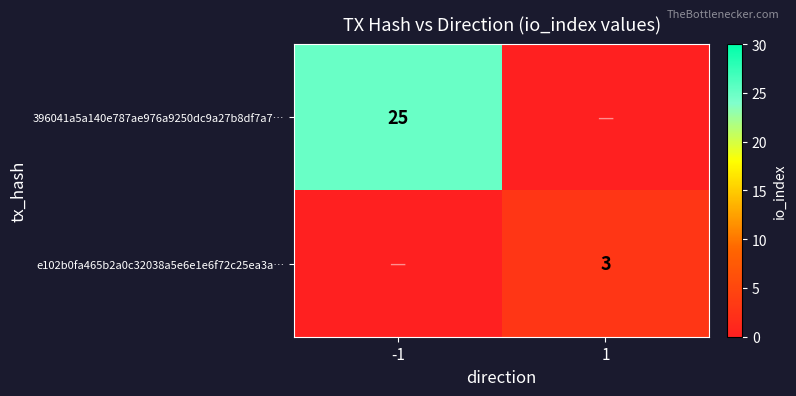

Is it true that 396041a5a140e787ae976a9250dc9a27b8df7a7… equals 25 at -1?

True